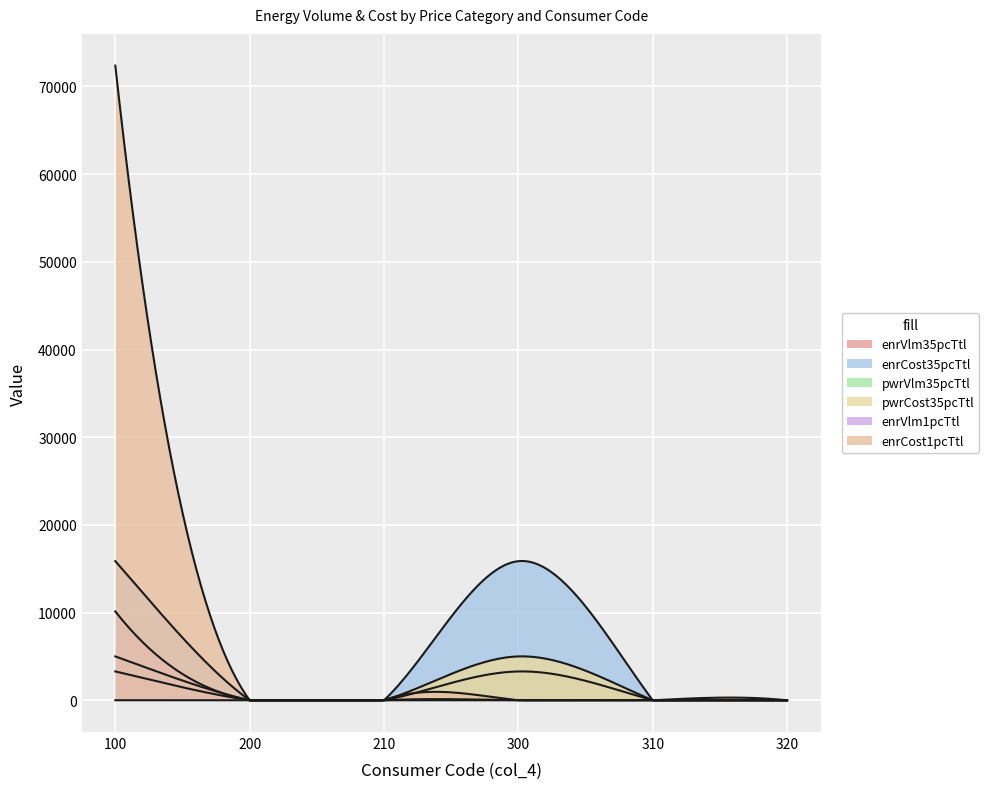

How many lines are shown in the chart?

6